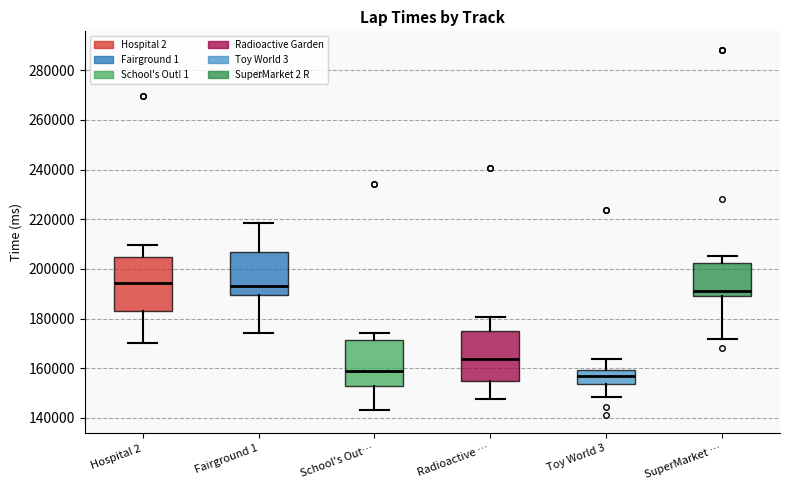

Which box's median line is the lowest?

Toy World 3